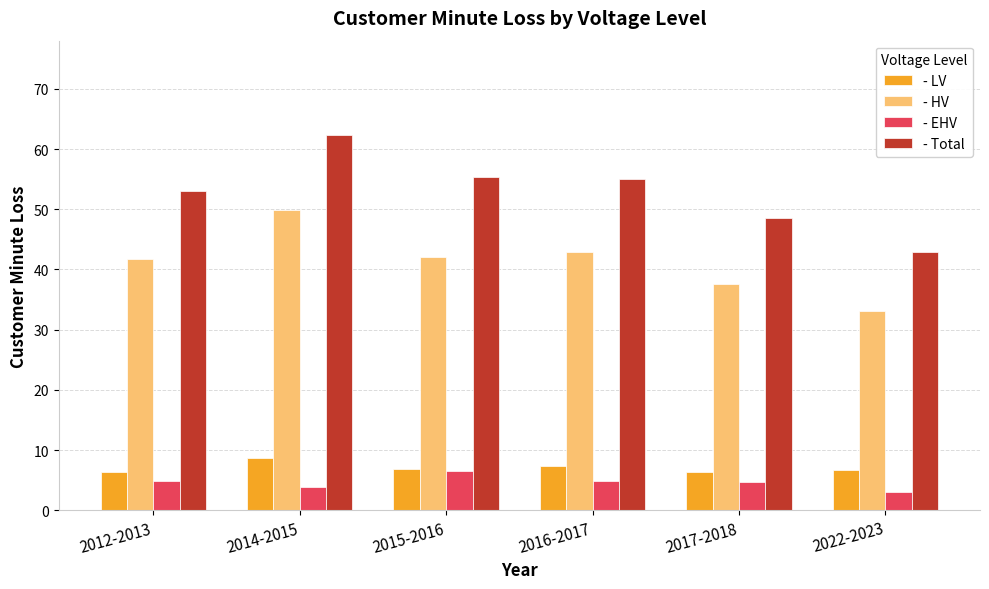

True or false: - Total has a value of 55.0 at 2016-2017.

True